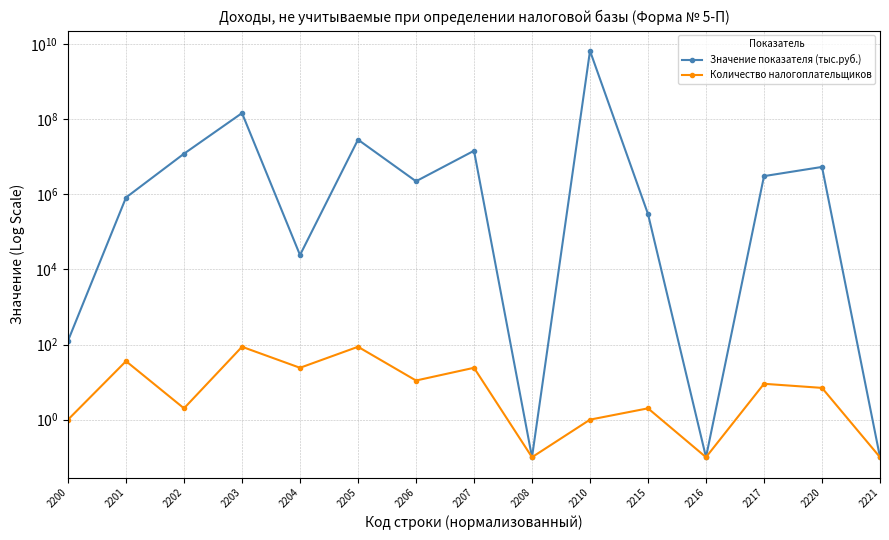

The value of Количество налогоплательщиков at 2210 is 1.0. True or false?

True